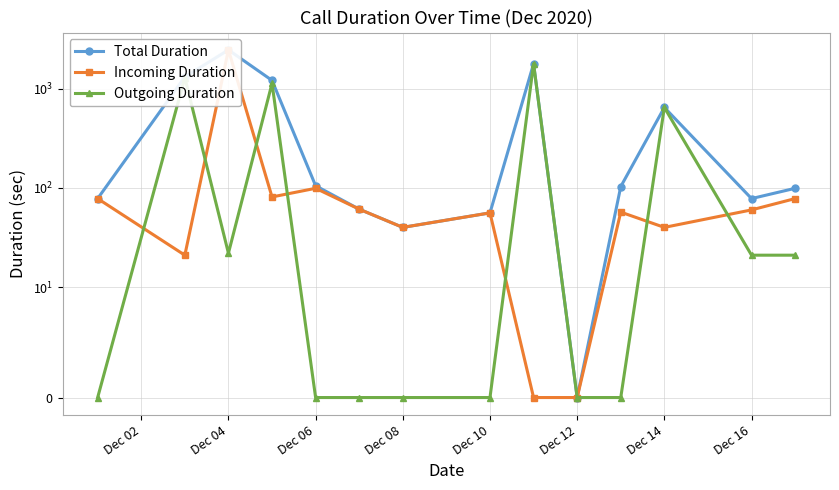

What is the average value of the Incoming Duration series?

223